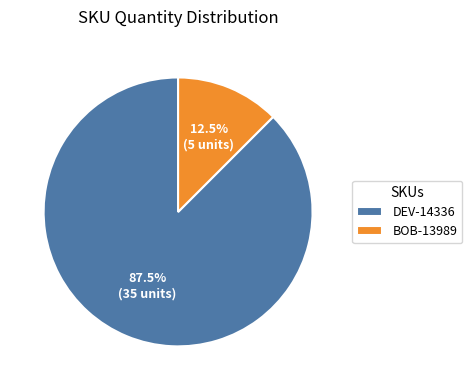

How many segments does this pie chart have?

2